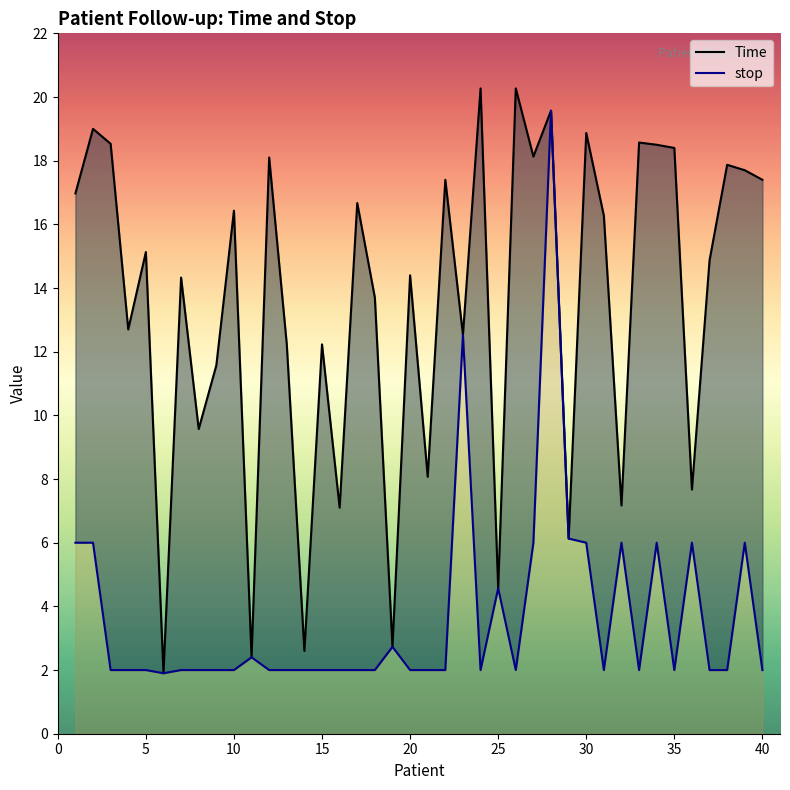

What are all the series names shown in the legend?

Time, stop